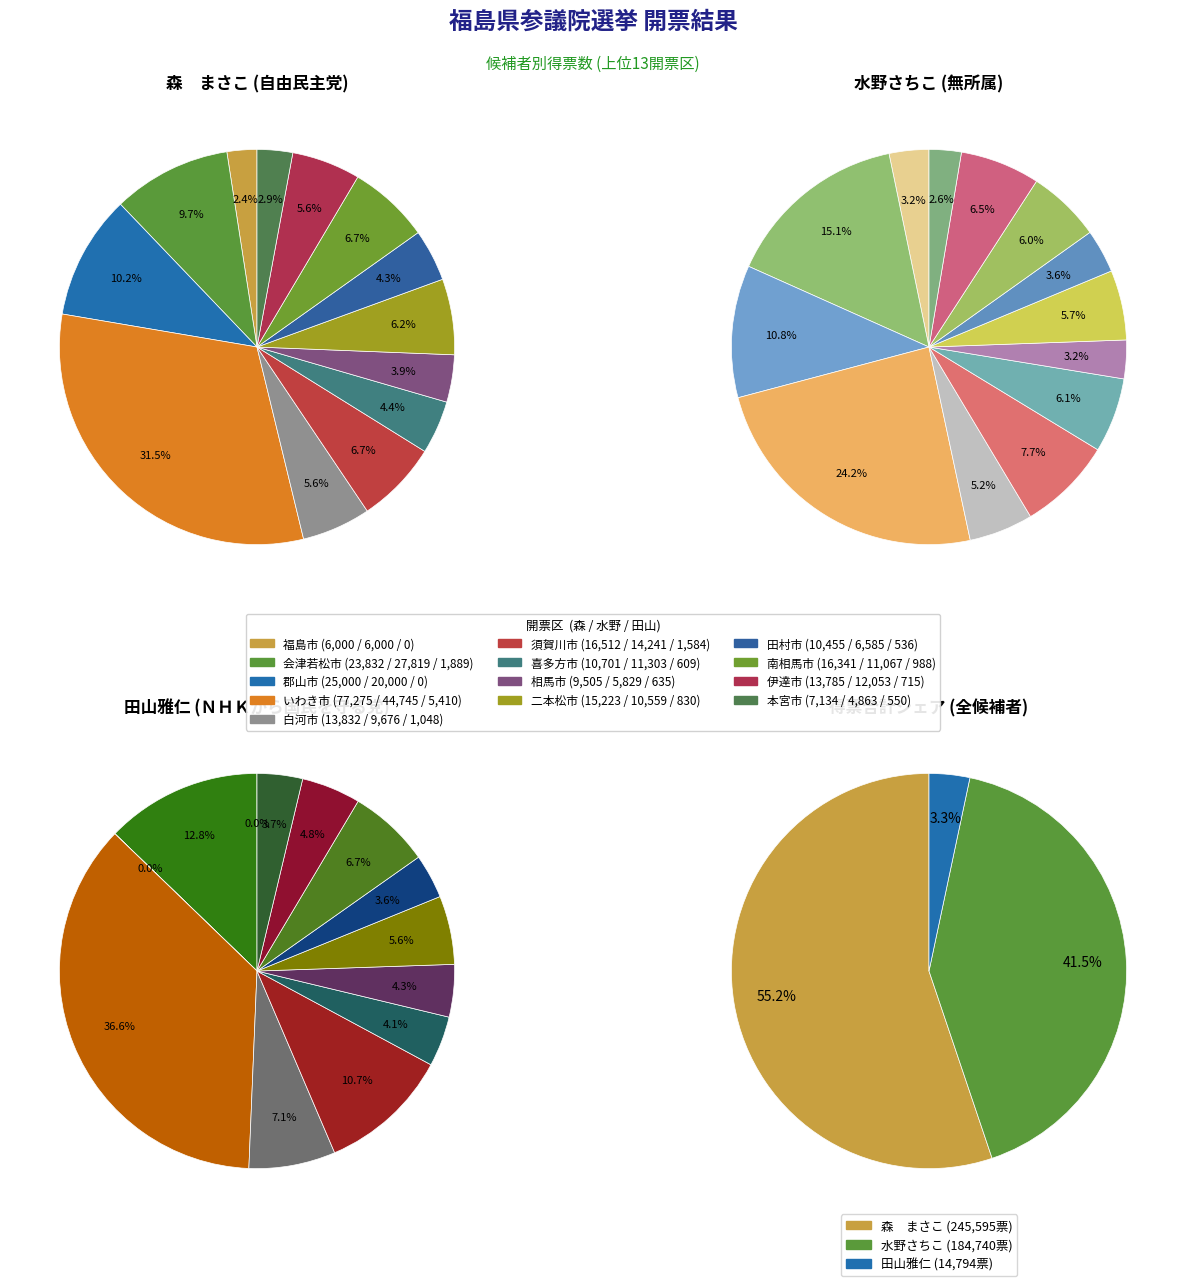

Rank the series at 本宮市 from lowest to highest value.

田　山　雅　仁 (ＮＨＫから国民を守る党), 水　野　さちこ (無所属), 森　　　まさこ (自由民主党)